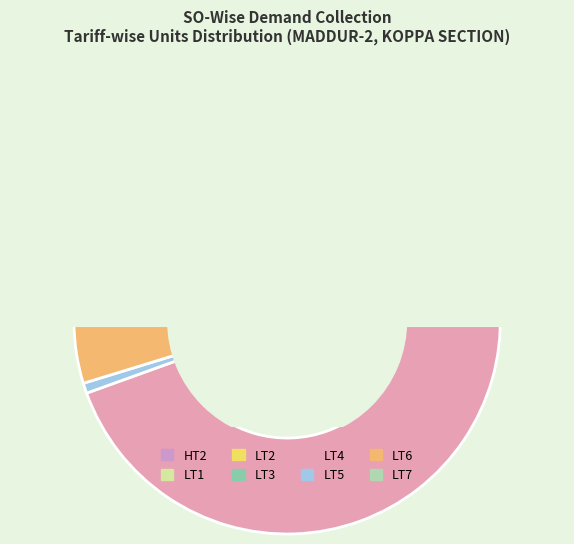

What is the ratio of the value at LT3 to the value at LT1?

89.5